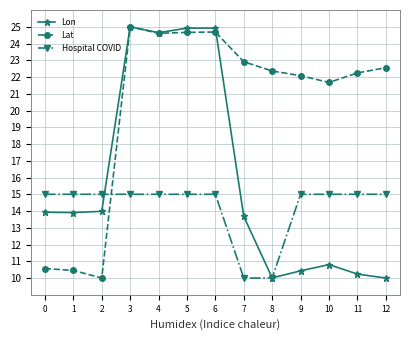

How many interior local valleys does the Lon series have?

3